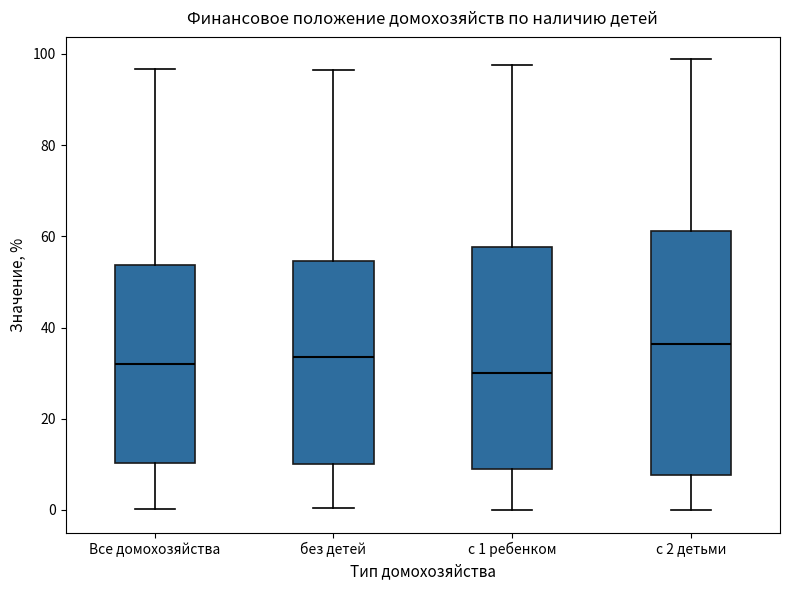

Which box is the tallest, from its lower edge to its upper edge?

с 2 детьми